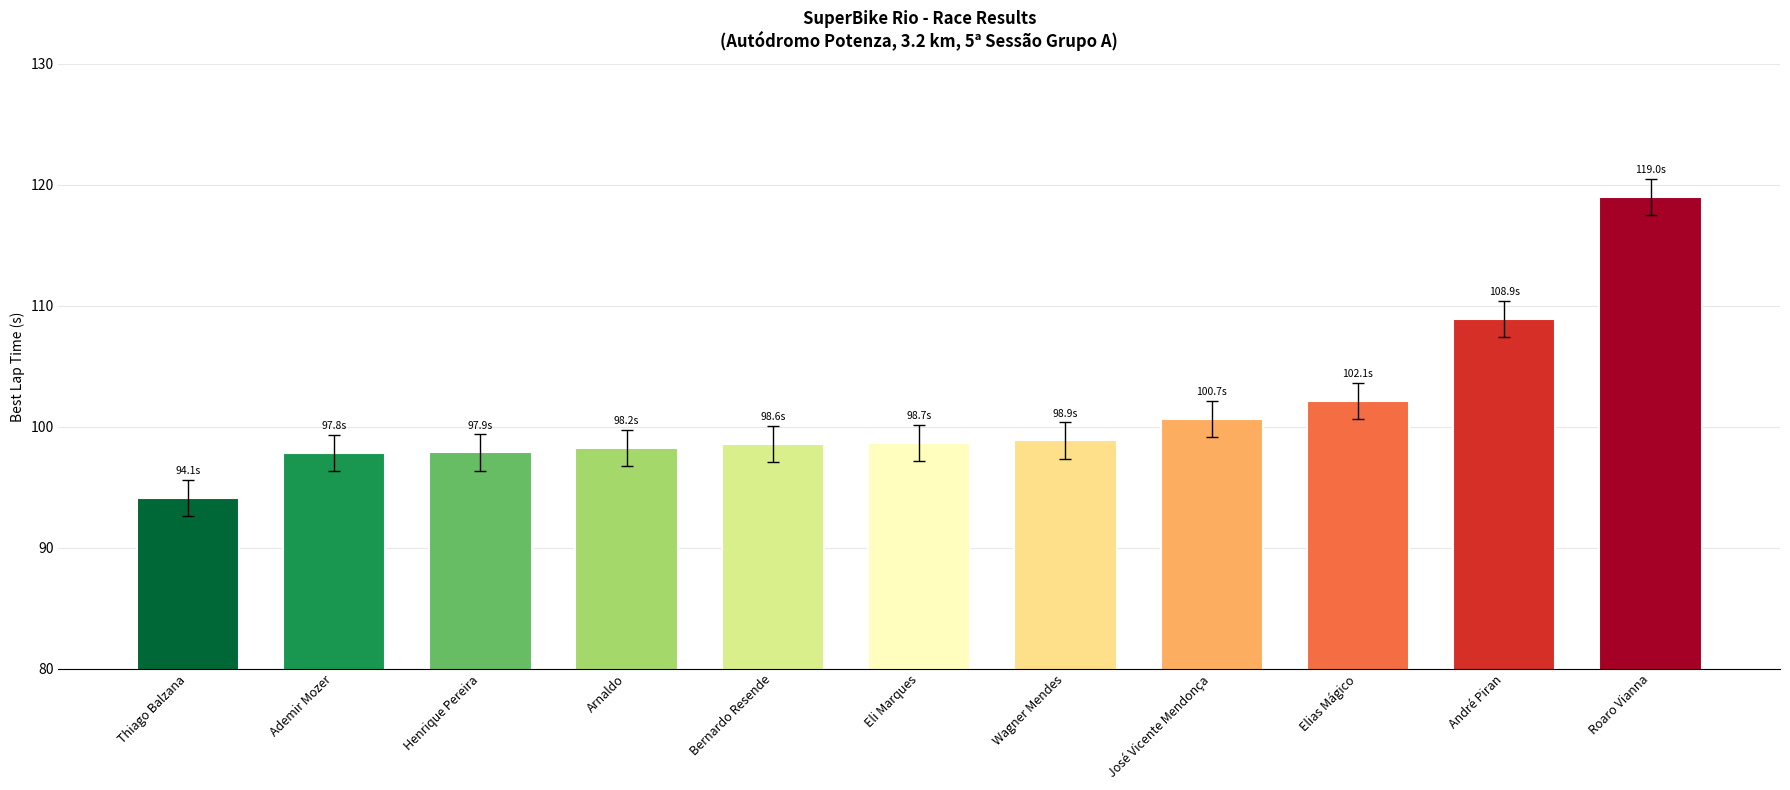

What position from the right is Elias Mágico?

3